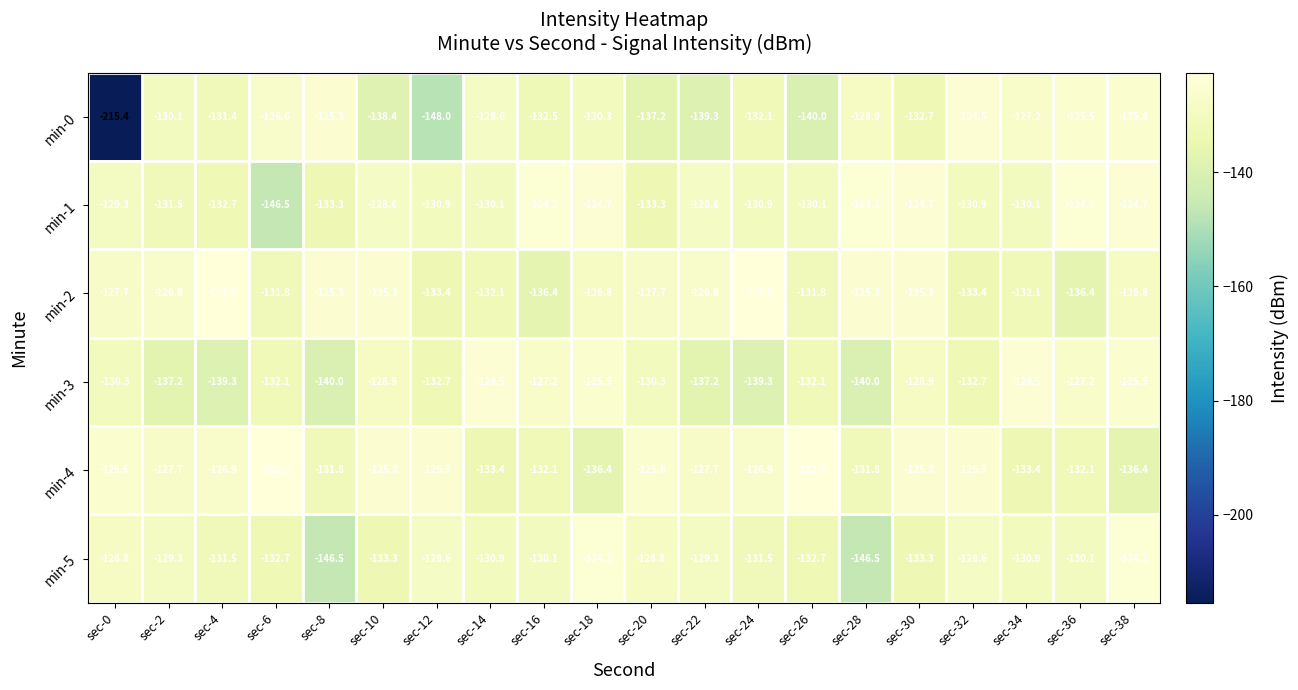

What is the difference between the maximum and minimum values in the min-3 series?

15.5